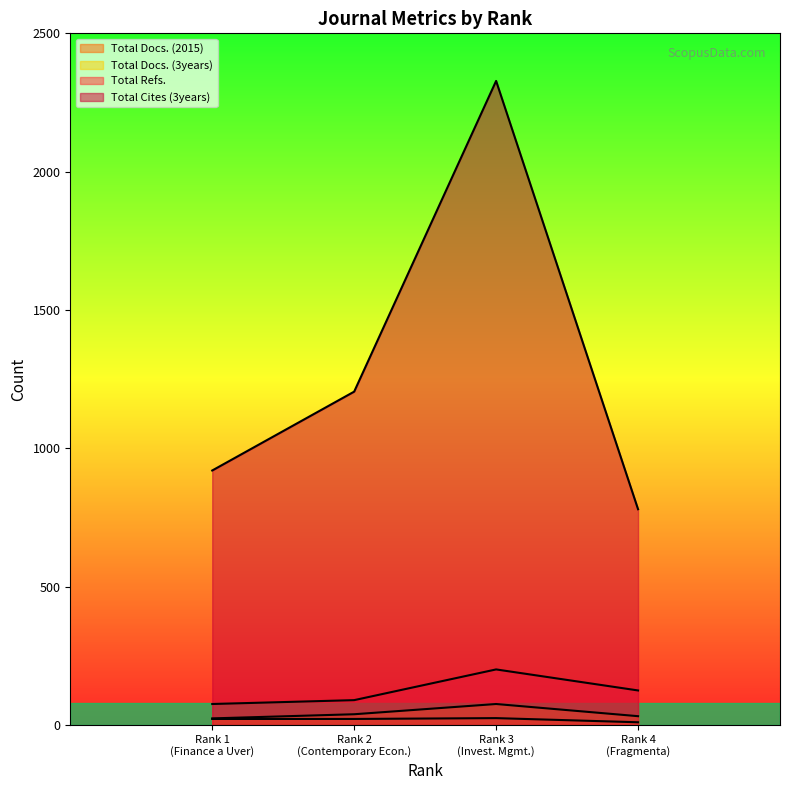

What is the difference between the second highest and minimum values in the Total Refs. series?

49